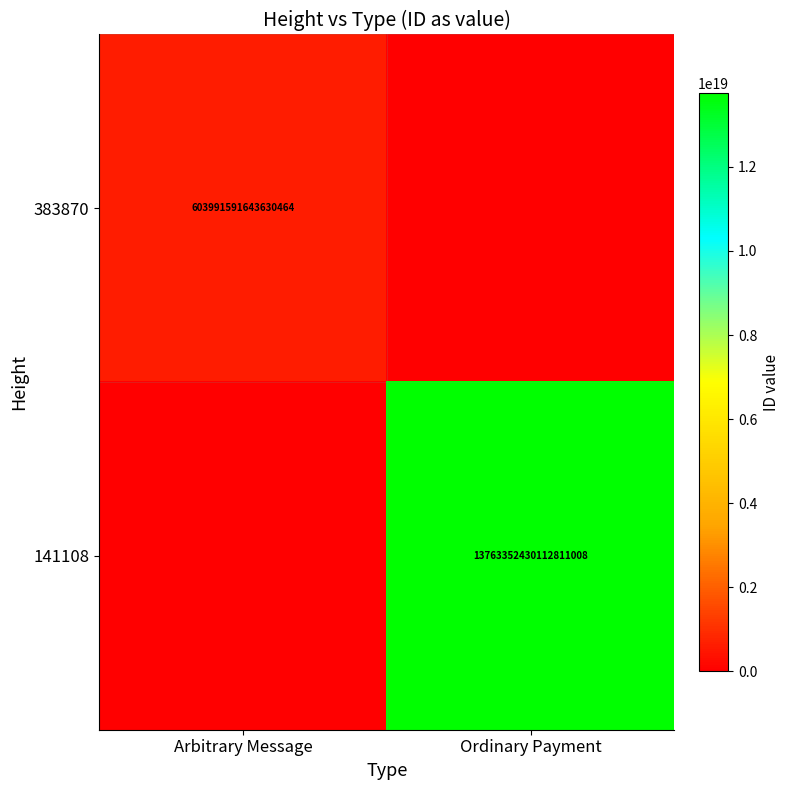

Is it true that 141108 equals 20965356556808716288 at Ordinary Payment?

False